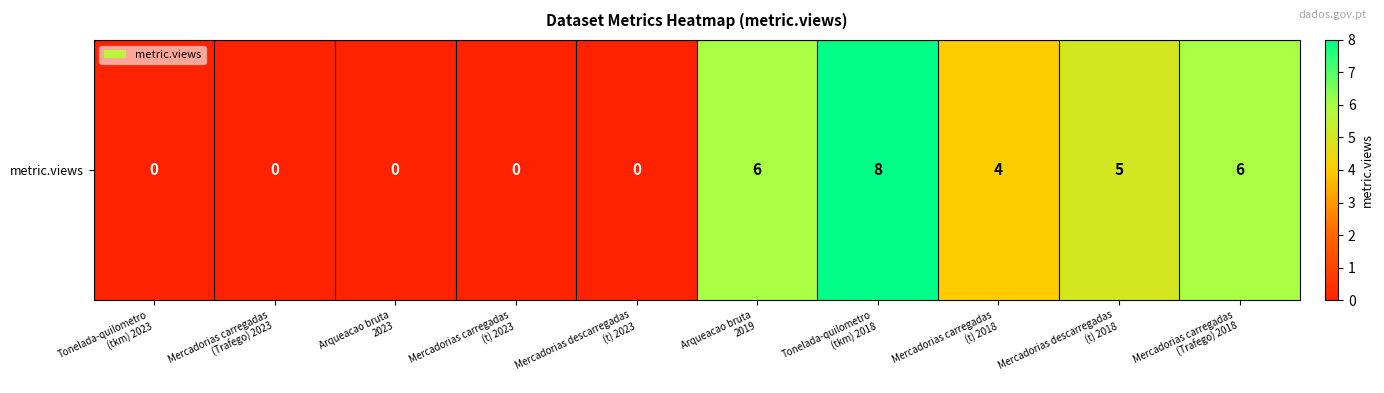

Reading left to right, list all the values displayed in this chart.

Tonelada-quilometro
(tkm) 2023=0	Mercadorias carregadas
(Trafego) 2023=0	Arqueacao bruta
2023=0	Mercadorias carregadas
(t) 2023=0	Mercadorias descarregadas
(t) 2023=0	Arqueacao bruta
2019=6	Tonelada-quilometro
(tkm) 2018=8	Mercadorias carregadas
(t) 2018=4	Mercadorias descarregadas
(t) 2018=5	Mercadorias carregadas
(Trafego) 2018=6